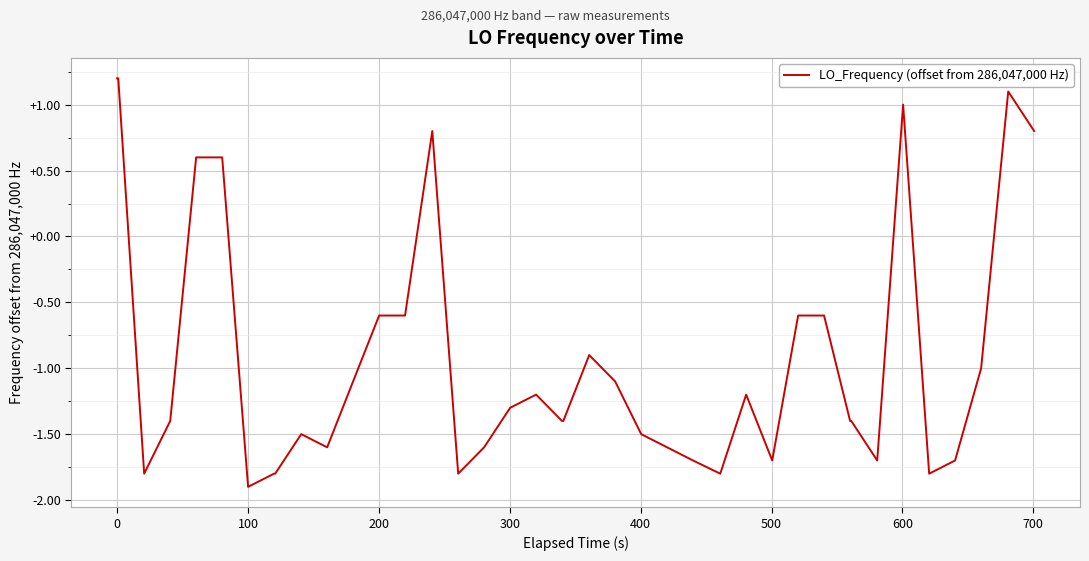

What is the greatest value displayed?

1.2